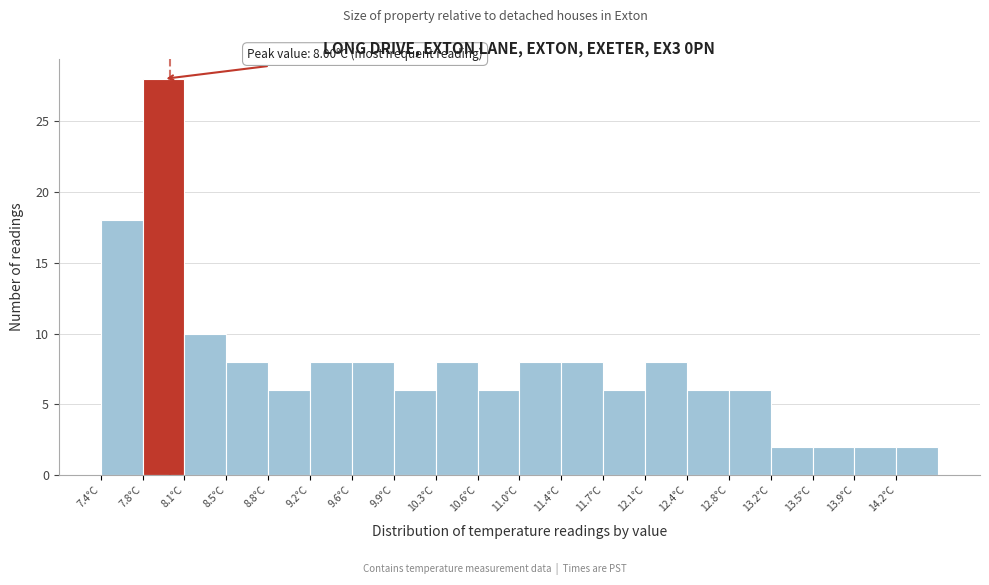

Which range on the x-axis has the tallest bar?

7.76 to 8.12